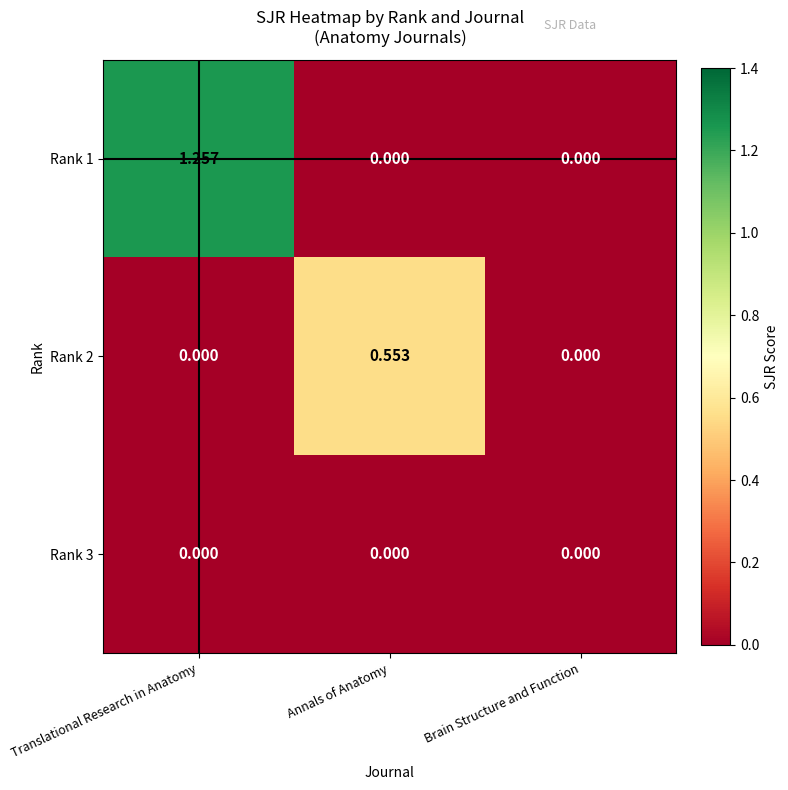

Is the value of Rank 2 at Annals of Anatomy greater than the value of Rank 1 at Brain Structure and Function?

Yes